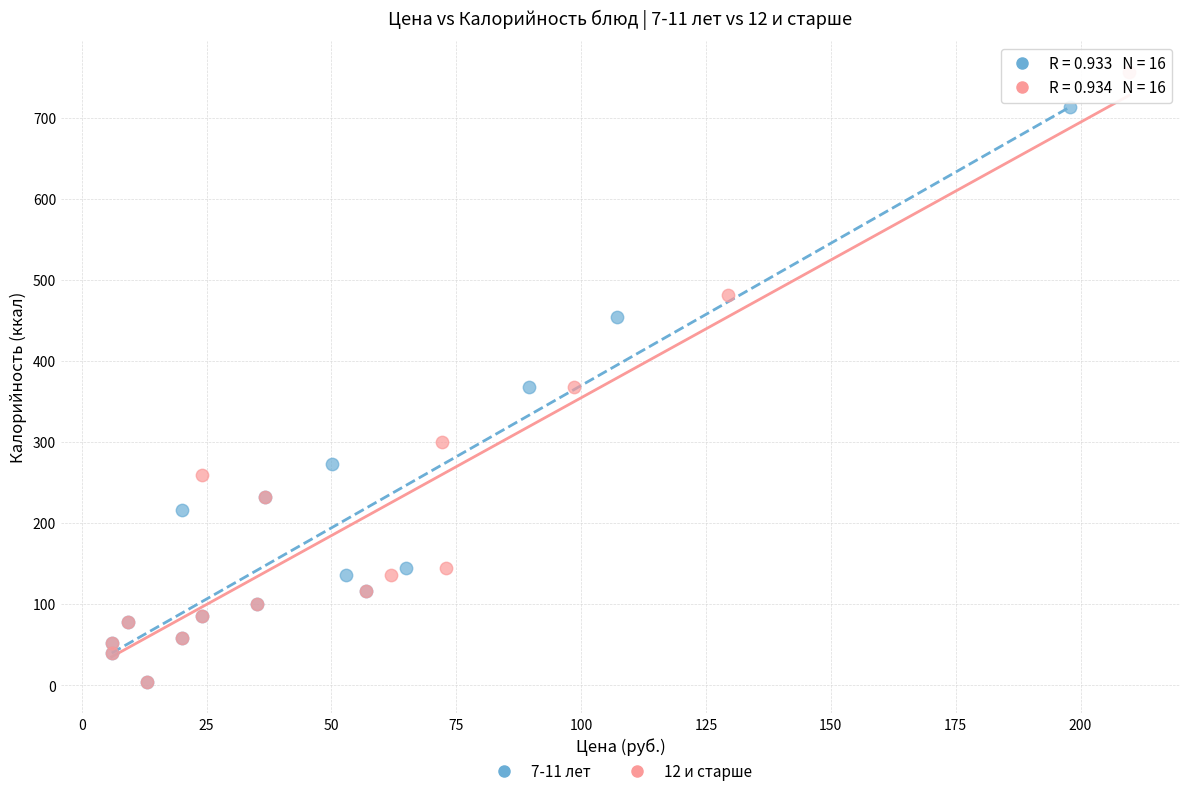

Which series contains the highest Y value?

12 и старше